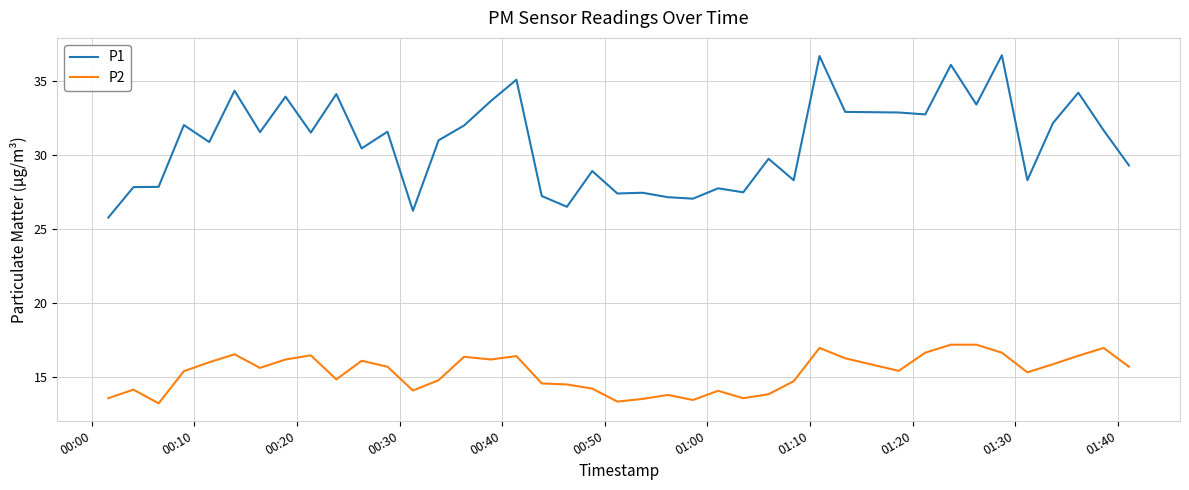

Which series has the largest total across all categories?

P1